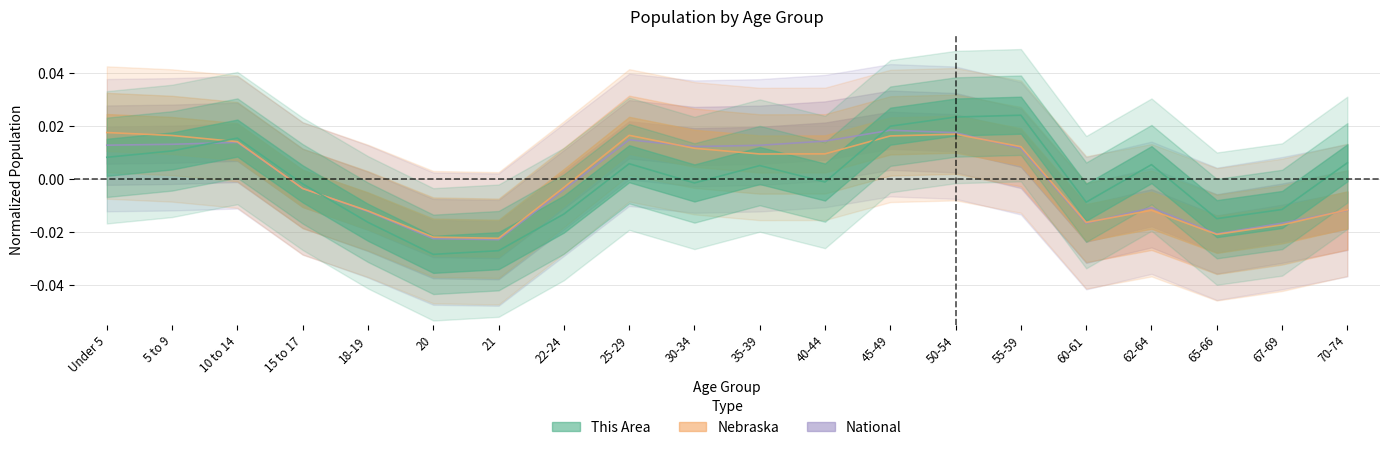

How many values in This Area are above zero?

10